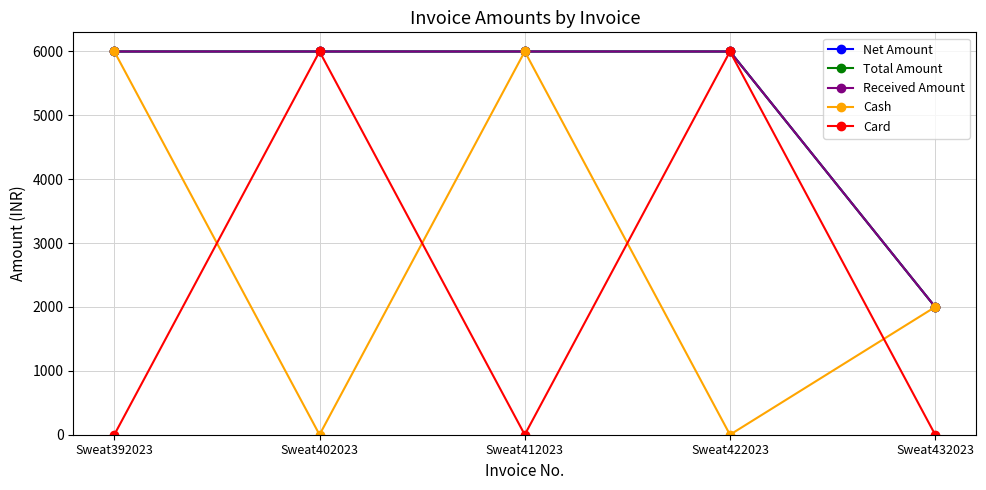

Which has a higher value, Sweat422023 or Sweat392023?

Sweat422023